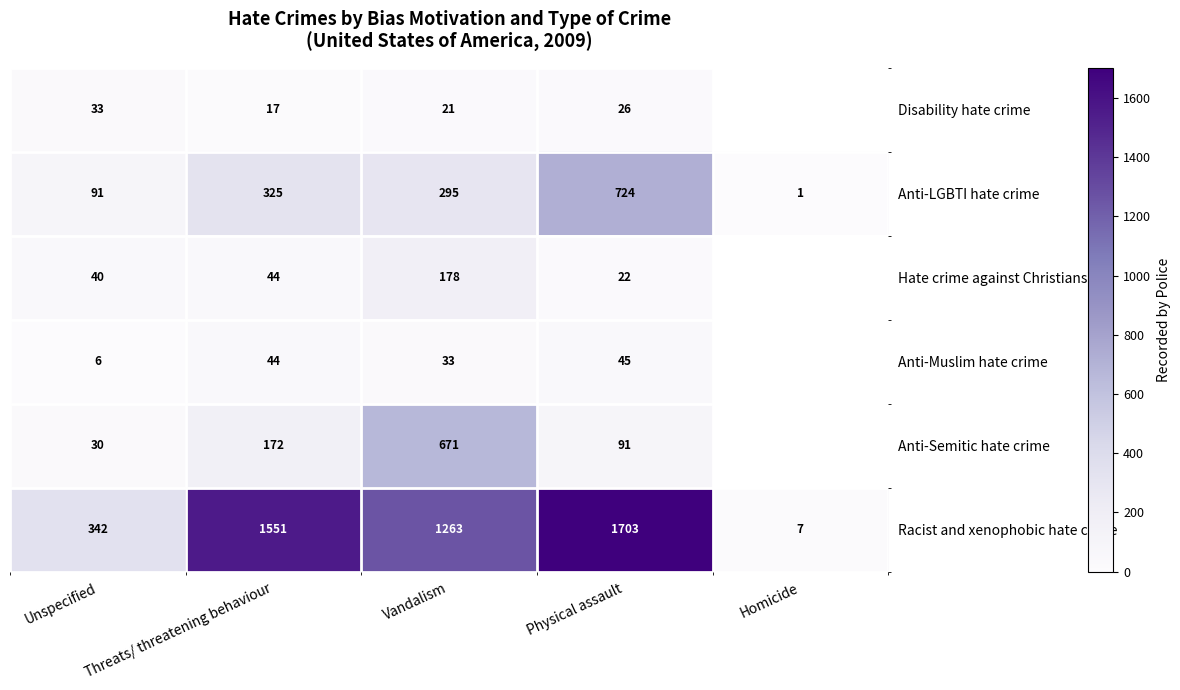

True or false: Anti-Muslim hate crime has a value of 49.2 at Vandalism.

False